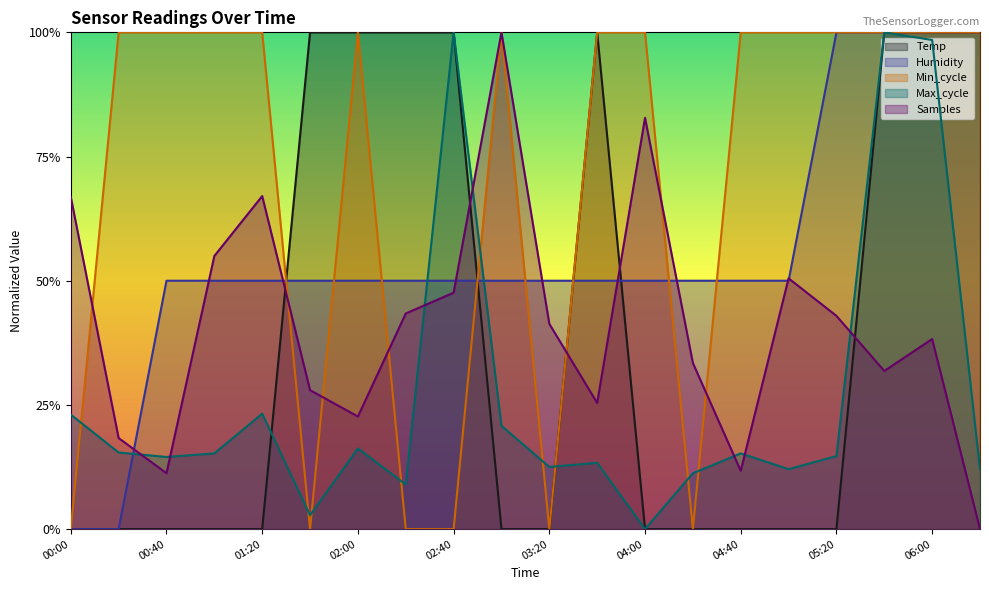

Reading left to right, what are all the values shown in this chart?

Temp: 00:00=0.0	00:20=0.0	00:40=0.0	01:00=0.0	01:20=0.0	01:40=1.0	02:00=1.0	02:20=1.0	02:40=1.0	03:00=0.0	03:20=0.0	03:40=1.0	04:00=0.0	04:20=0.0	04:40=0.0	05:00=0.0	05:20=0.0	05:40=1.0	06:00=1.0	06:20=1.0
Humidity: 00:00=0.0	00:20=0.0	00:40=0.5	01:00=0.5	01:20=0.5	01:40=0.5	02:00=0.5	02:20=0.5	02:40=0.5	03:00=0.5	03:20=0.5	03:40=0.5	04:00=0.5	04:20=0.5	04:40=0.5	05:00=0.5	05:20=1.0	05:40=1.0	06:00=1.0	06:20=1.0
Min_cycle: 00:00=0.0	00:20=1.0	00:40=1.0	01:00=1.0	01:20=1.0	01:40=0.0	02:00=1.0	02:20=0.0	02:40=0.0	03:00=1.0	03:20=0.0	03:40=1.0	04:00=1.0	04:20=0.0	04:40=1.0	05:00=1.0	05:20=1.0	05:40=1.0	06:00=1.0	06:20=1.0
Max_cycle: 00:00=0.2	00:20=0.2	00:40=0.1	01:00=0.2	01:20=0.2	01:40=0.0	02:00=0.2	02:20=0.1	02:40=1.0	03:00=0.2	03:20=0.1	03:40=0.1	04:00=0.0	04:20=0.1	04:40=0.2	05:00=0.1	05:20=0.1	05:40=1.0	06:00=1.0	06:20=0.1
Samples: 00:00=0.7	00:20=0.2	00:40=0.1	01:00=0.5	01:20=0.7	01:40=0.3	02:00=0.2	02:20=0.4	02:40=0.5	03:00=1.0	03:20=0.4	03:40=0.3	04:00=0.8	04:20=0.3	04:40=0.1	05:00=0.5	05:20=0.4	05:40=0.3	06:00=0.4	06:20=0.0